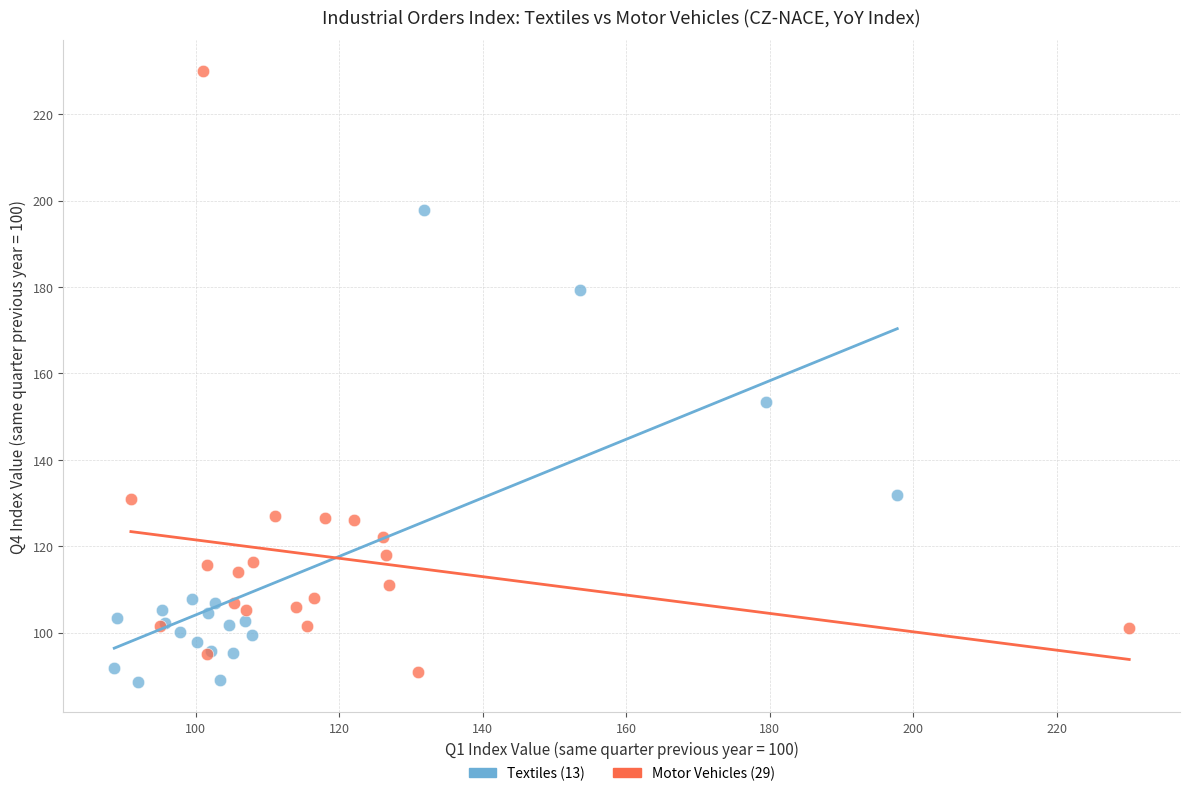

Which series reaches the maximum Y coordinate?

Motor Vehicles (29)